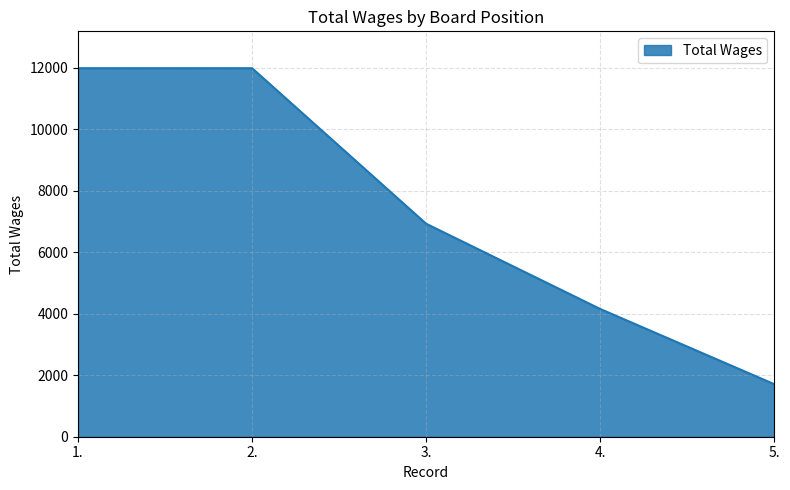

How many categories are shown in the chart?

5